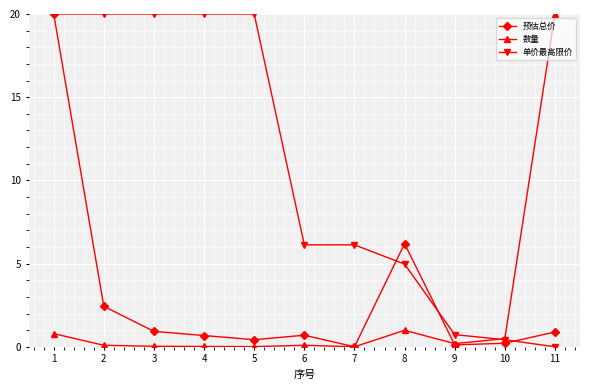

At how many categories does at least one series exceed 6?

9